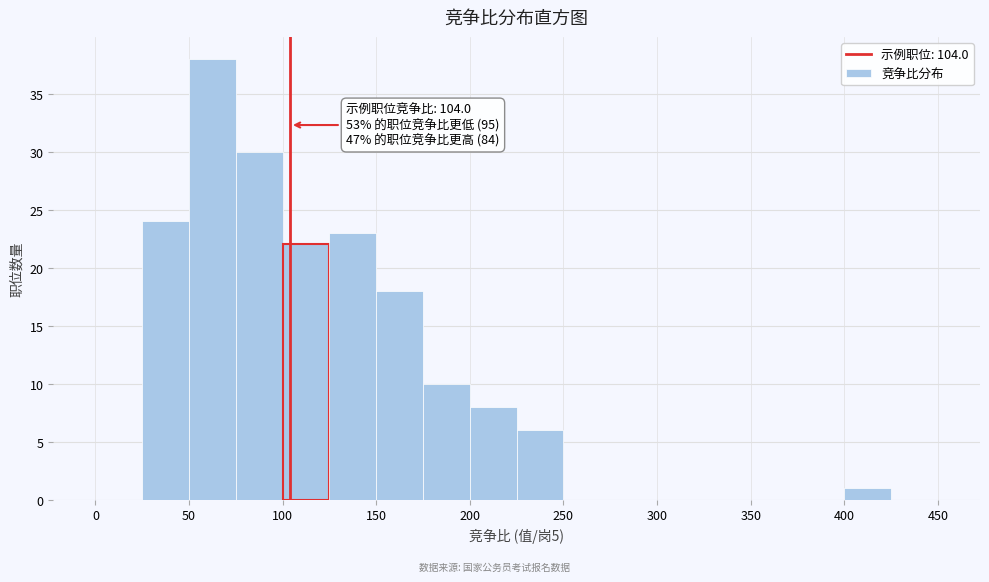

Over which range of the x-axis is the bar tallest?

50 to 75